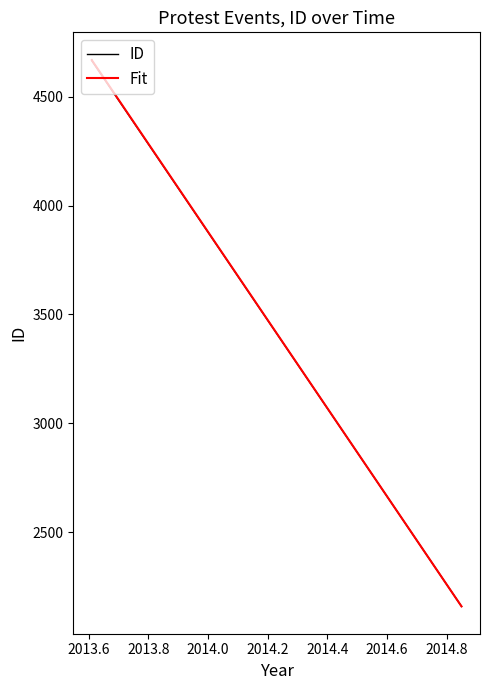

How many lines are shown in the chart?

1